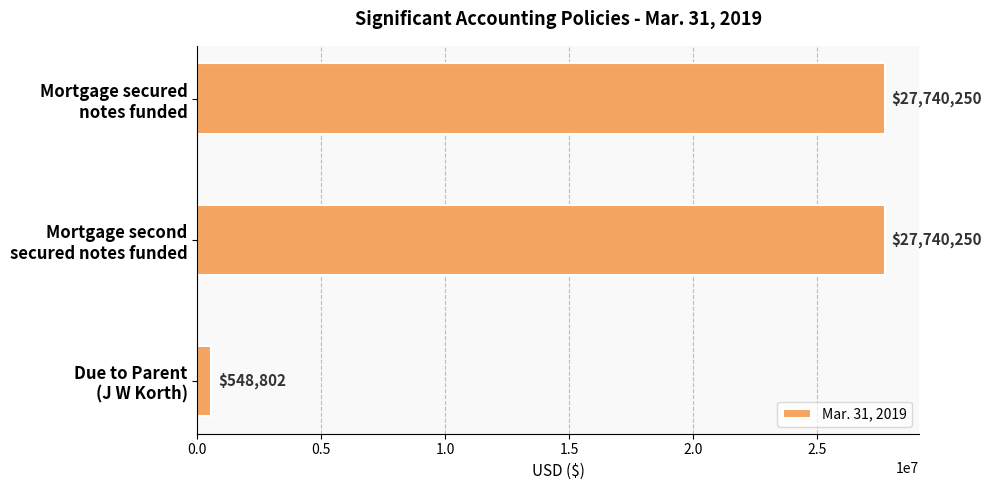

What is the smallest value displayed?

548802